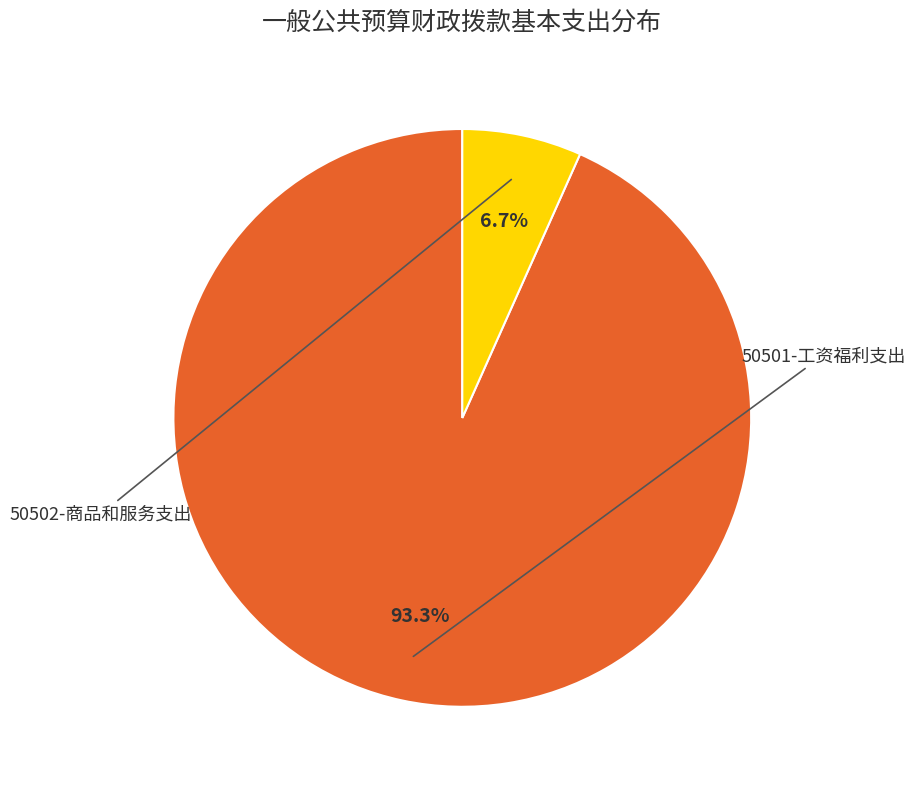

Is there any slice that represents more than half of the pie?

Yes